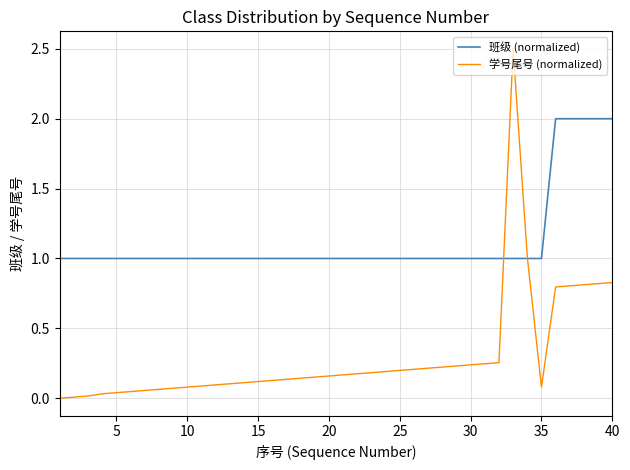

Which series has the largest range (max minus min)?

学号尾号 (normalized)